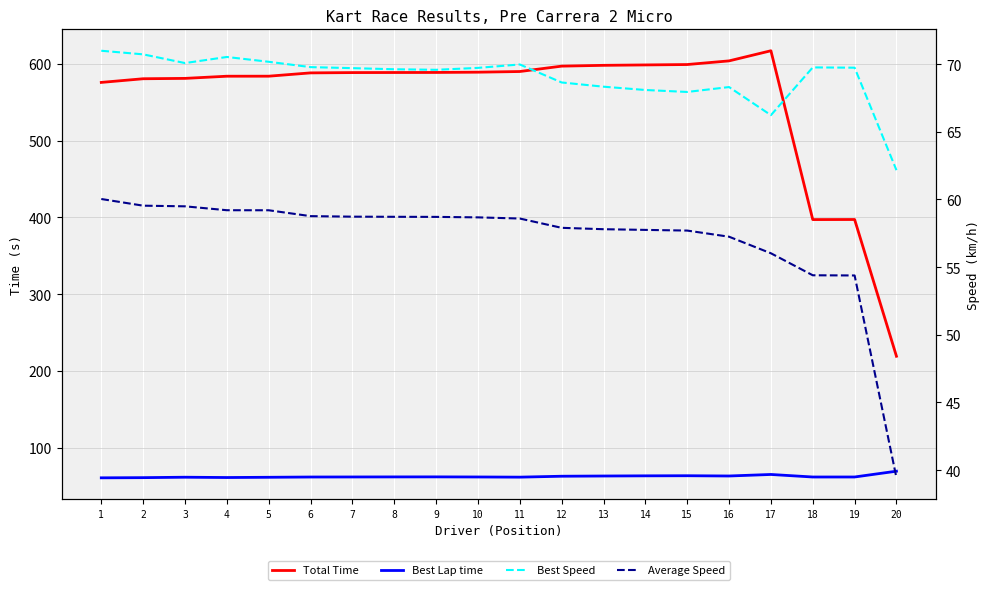

At which category does the chart reach its minimum across all series?

20